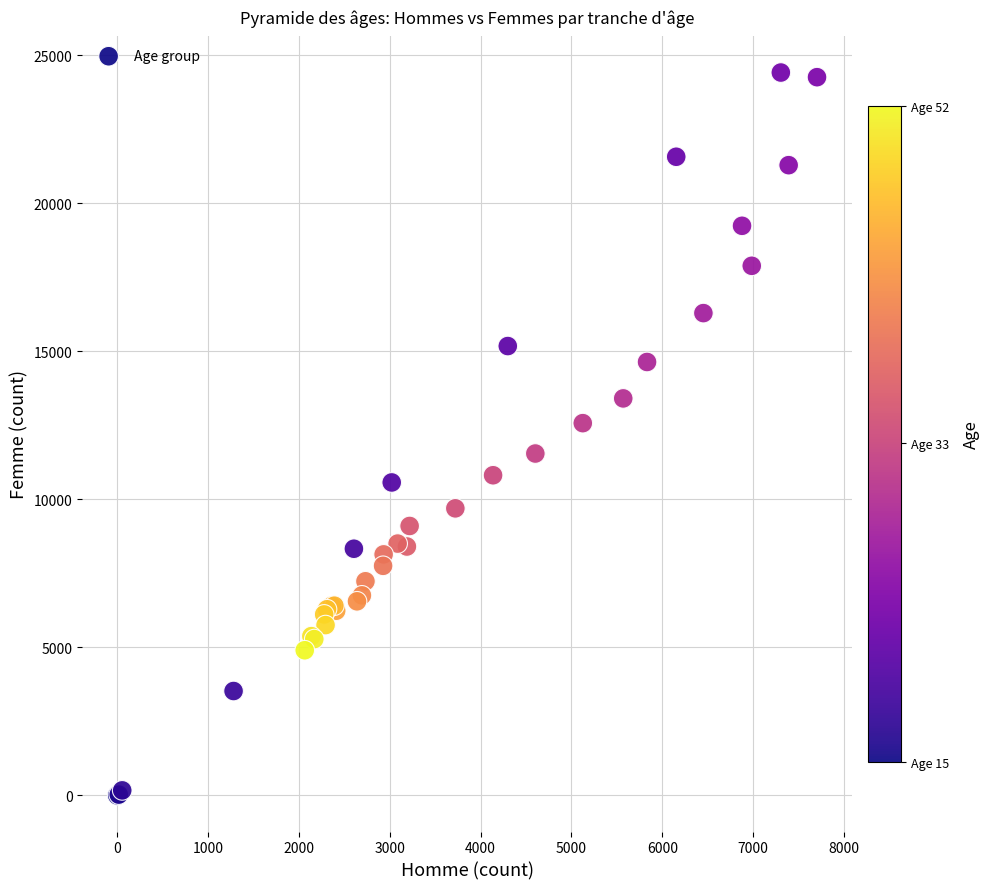

What Y value in the scatter plot is closest to 12209?

12574